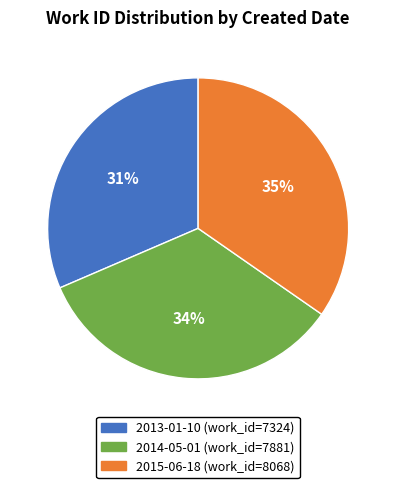

Do 2013-01-10 and 2015-06-18 together represent more than half of the pie?

Yes